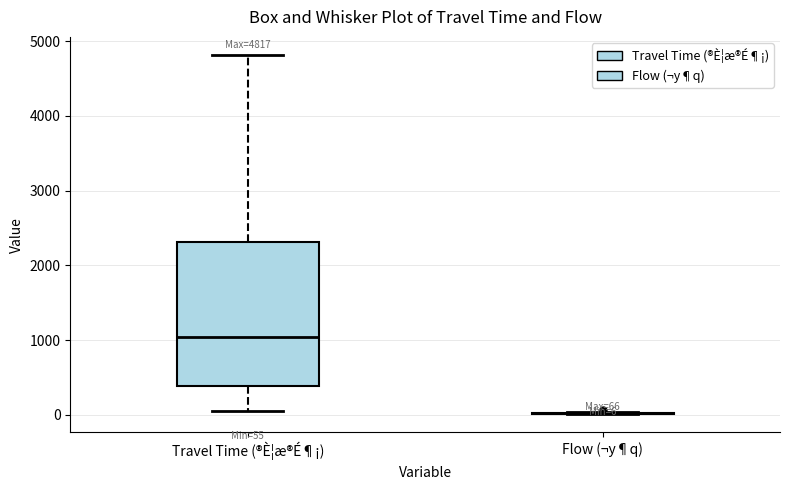

Comparing the boxes themselves (not the whiskers), which one is the tallest?

Travel Time (®È¦æ®É¶¡)